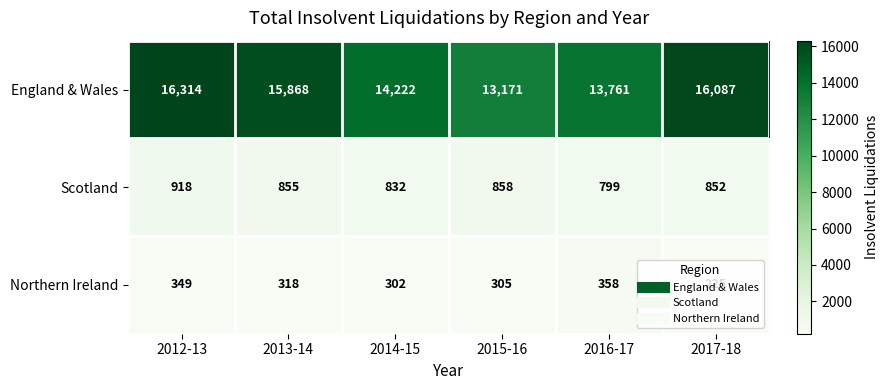

What is the total value across all series at 2016-17?

14918